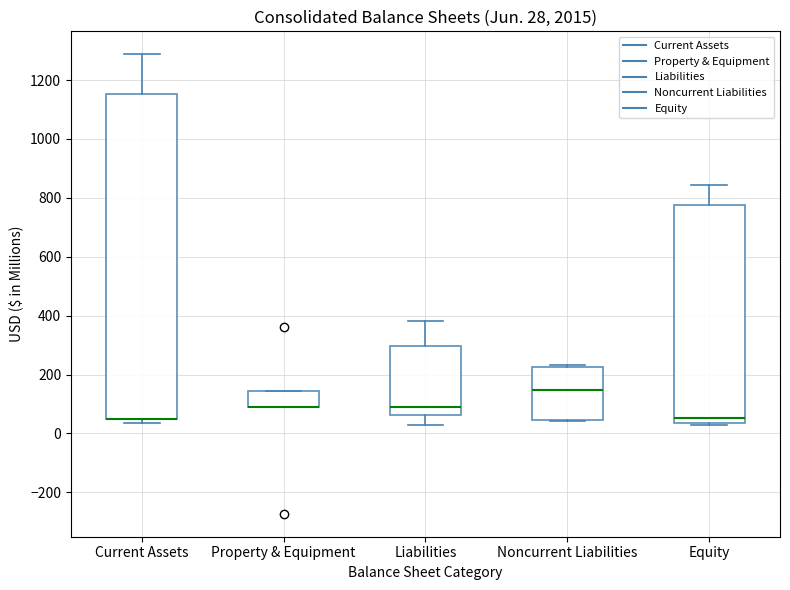

Comparing the boxes themselves (not the whiskers), which one is the tallest?

Current Assets